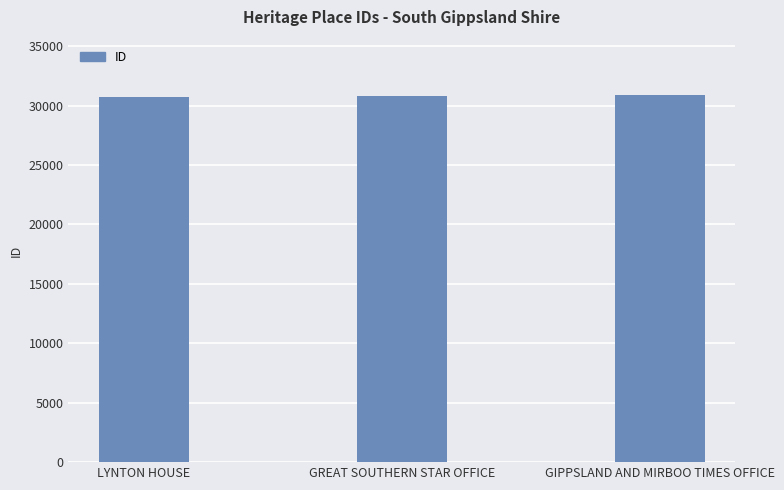

What is the average value?

30808